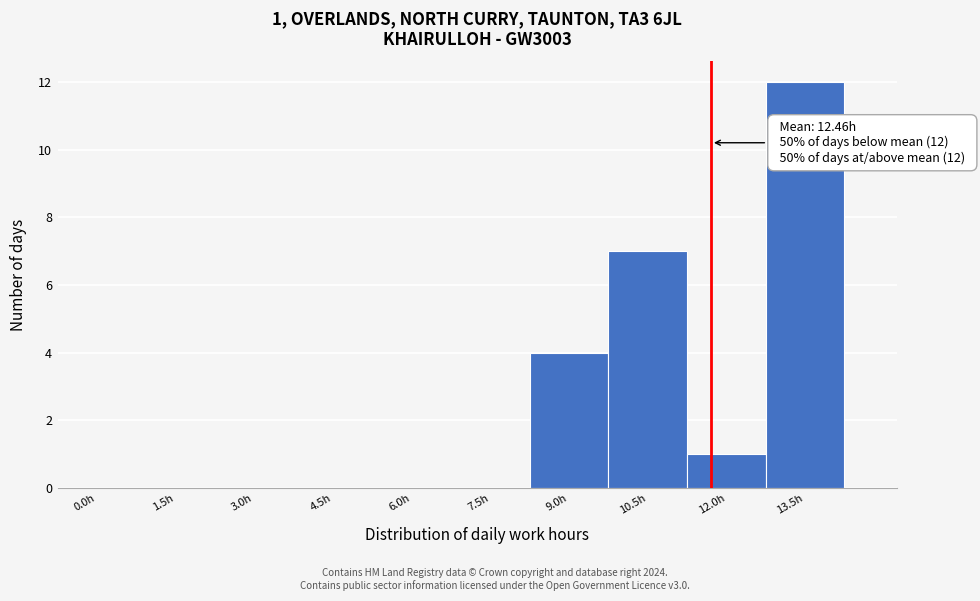

Reading left to right, extract all data points from this chart.

0.0h=0	1.5h=0	3.0h=0	4.5h=0	6.0h=0	7.5h=0	9.0h=4	10.5h=7	12.0h=1	13.5h=12